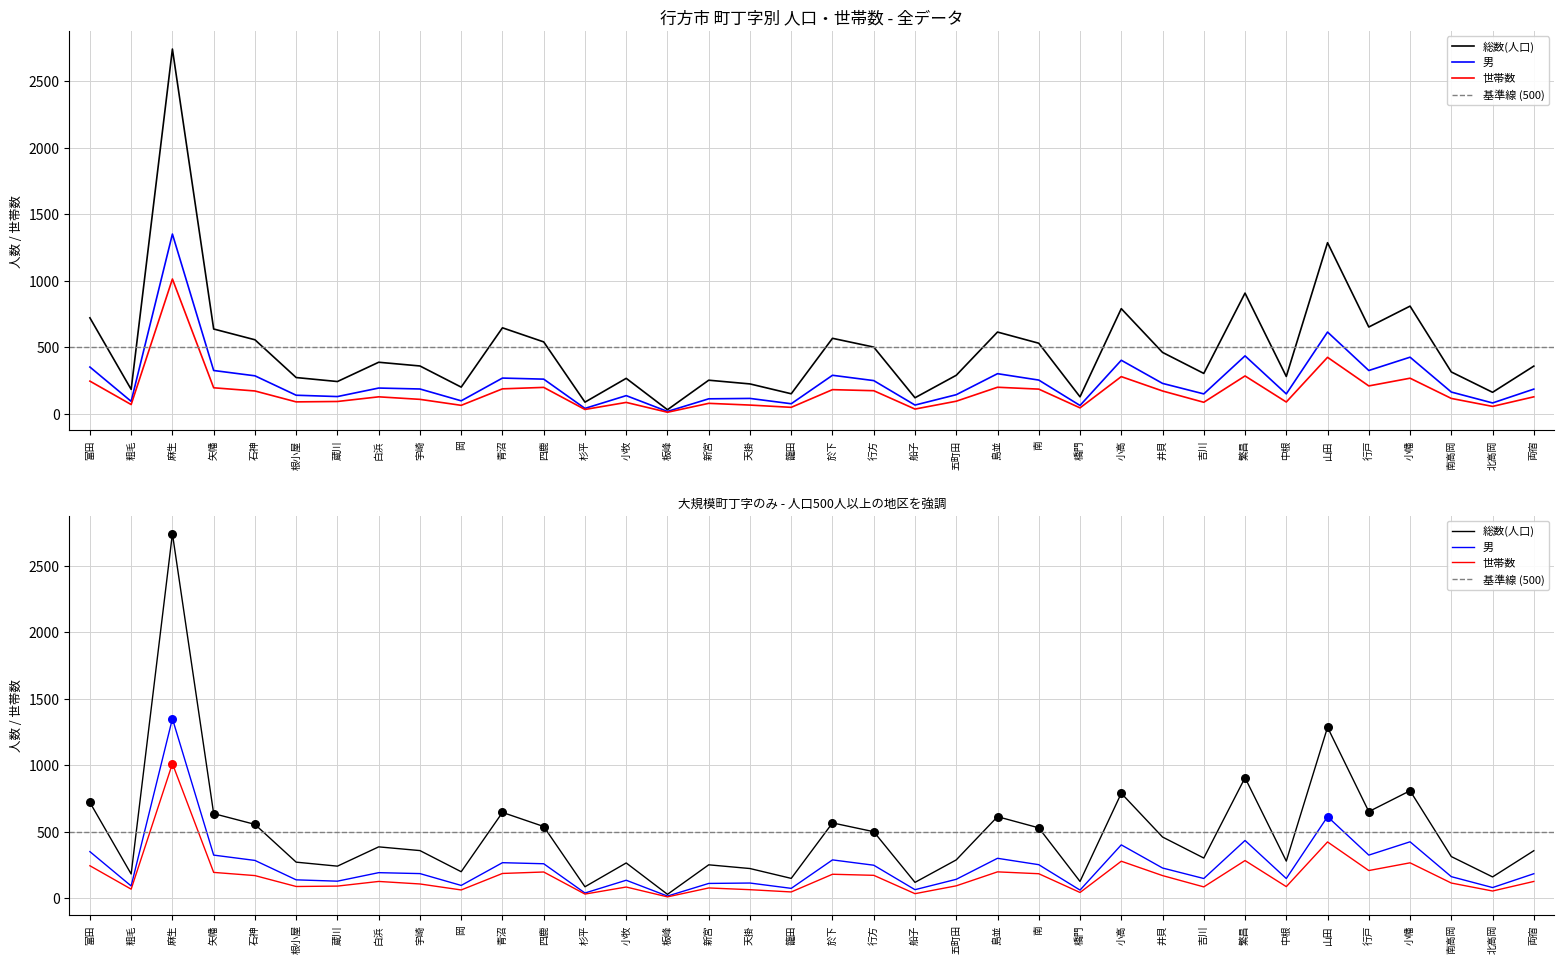

At how many categories does at least one series exceed 2001?

1